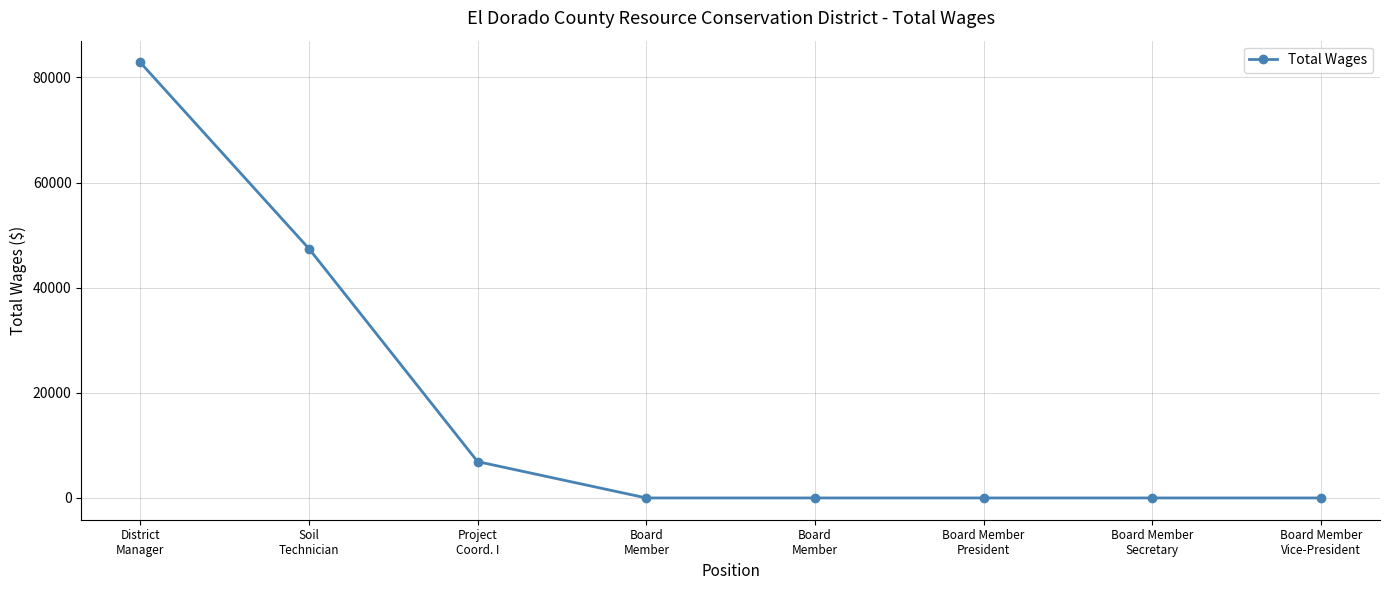

Count the number of data series in this chart.

1